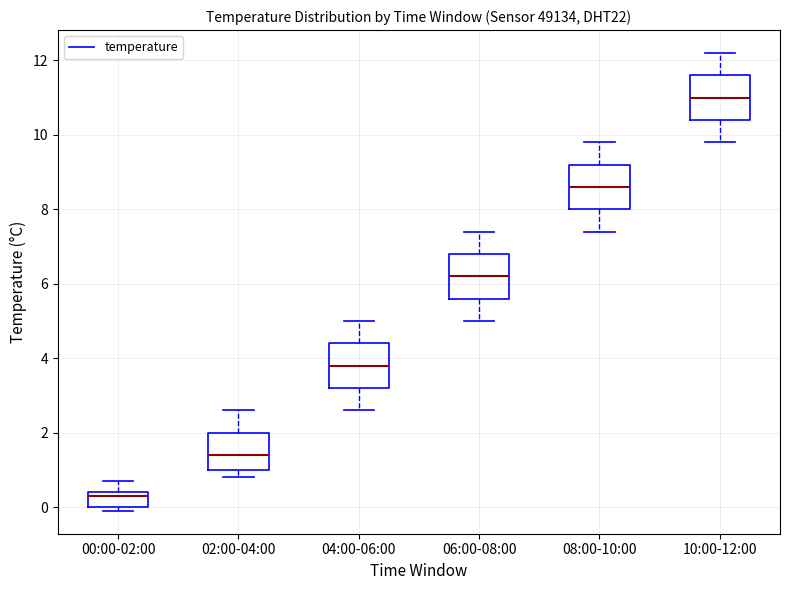

Reading left to right, transcribe this box plot: for each box, give where its median line is, the range the box spans, and where its two whiskers end, as read against the y-axis. The values are not printed on the chart, so give them approximately, as read against the axis.

00:00-02:00: median 0.4 (just below the box's upper edge), box 0.0 to 0.4, whiskers 0.0 (just below the box's lower edge) to 0.8
02:00-04:00: median 1.4, box 1.0 to 2.0, whiskers 0.8 to 2.6
04:00-06:00: median 3.8, box 3.2 to 4.4, whiskers 2.6 to 5.0
06:00-08:00: median 6.2, box 5.6 to 6.8, whiskers 5.0 to 7.4
08:00-10:00: median 8.6, box 8.0 to 9.2, whiskers 7.4 to 9.8
10:00-12:00: median 11.0, box 10.4 to 11.6, whiskers 9.8 to 12.2